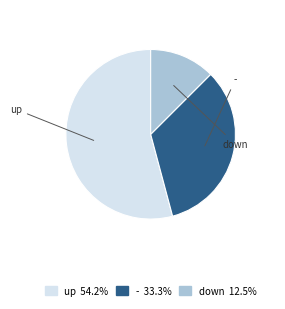

Is the sum of - and down greater than half?

No